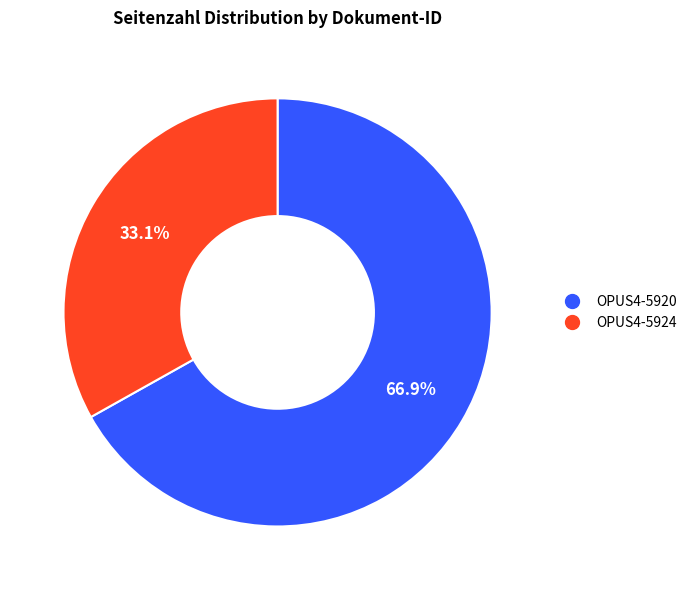

Rank the categories by value from highest to lowest.

OPUS4-5920, OPUS4-5924